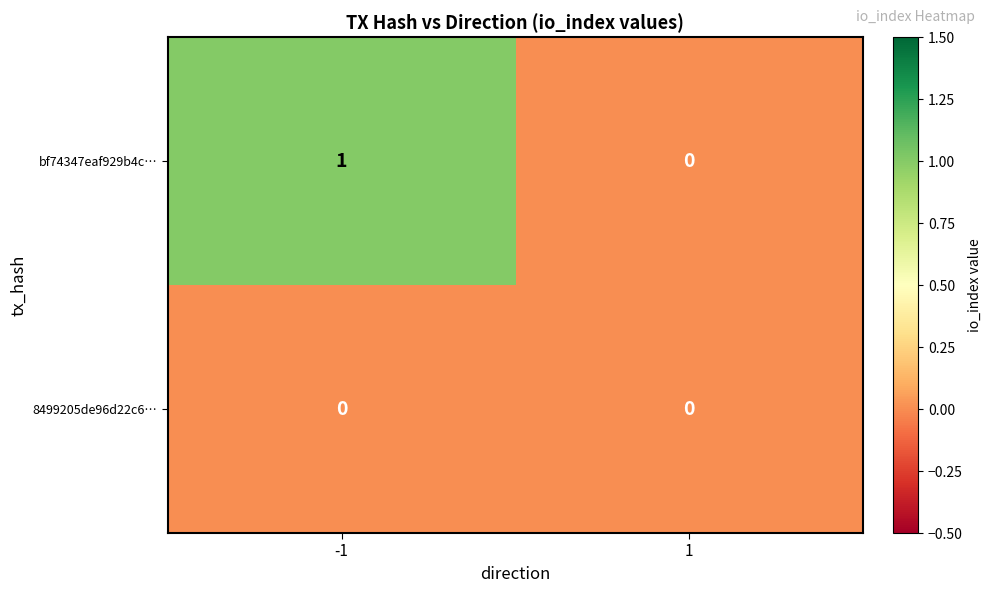

The bf74347eaf929b4c… series shows 1 at -1. True or false?

True